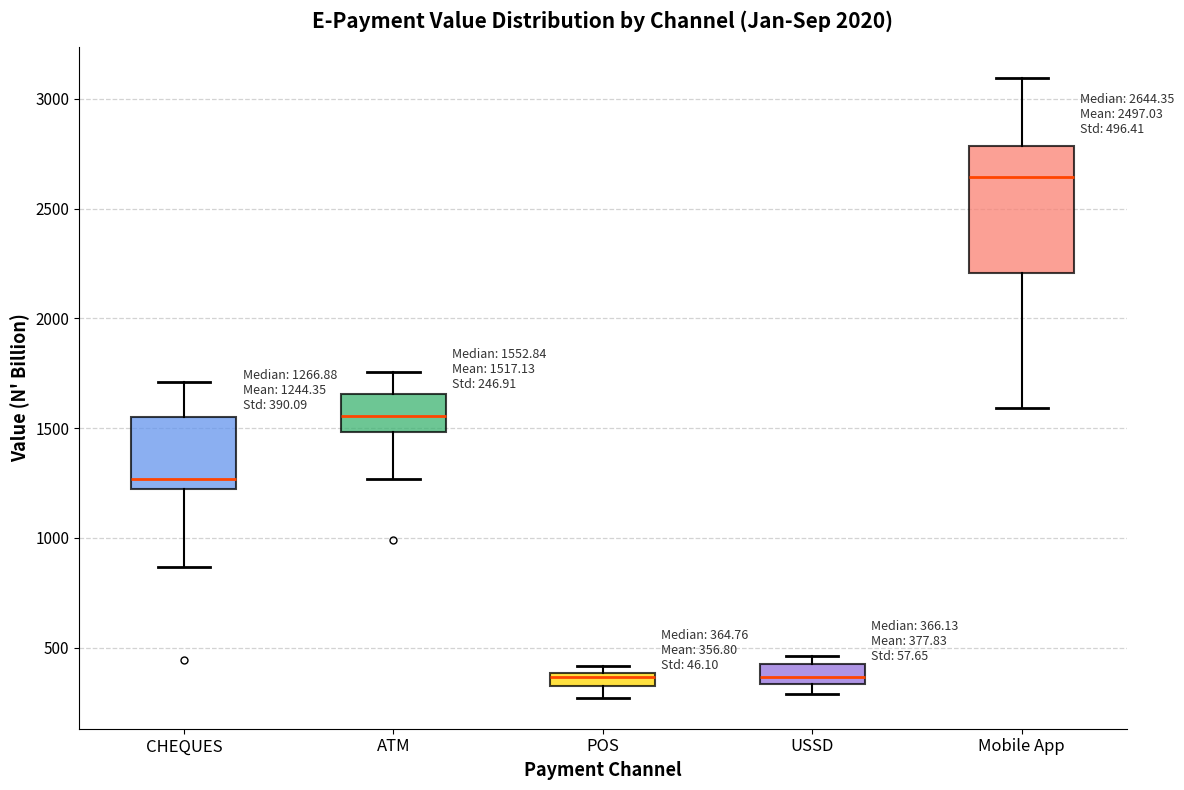

Comparing the boxes themselves (not the whiskers), which one is the tallest?

Mobile App